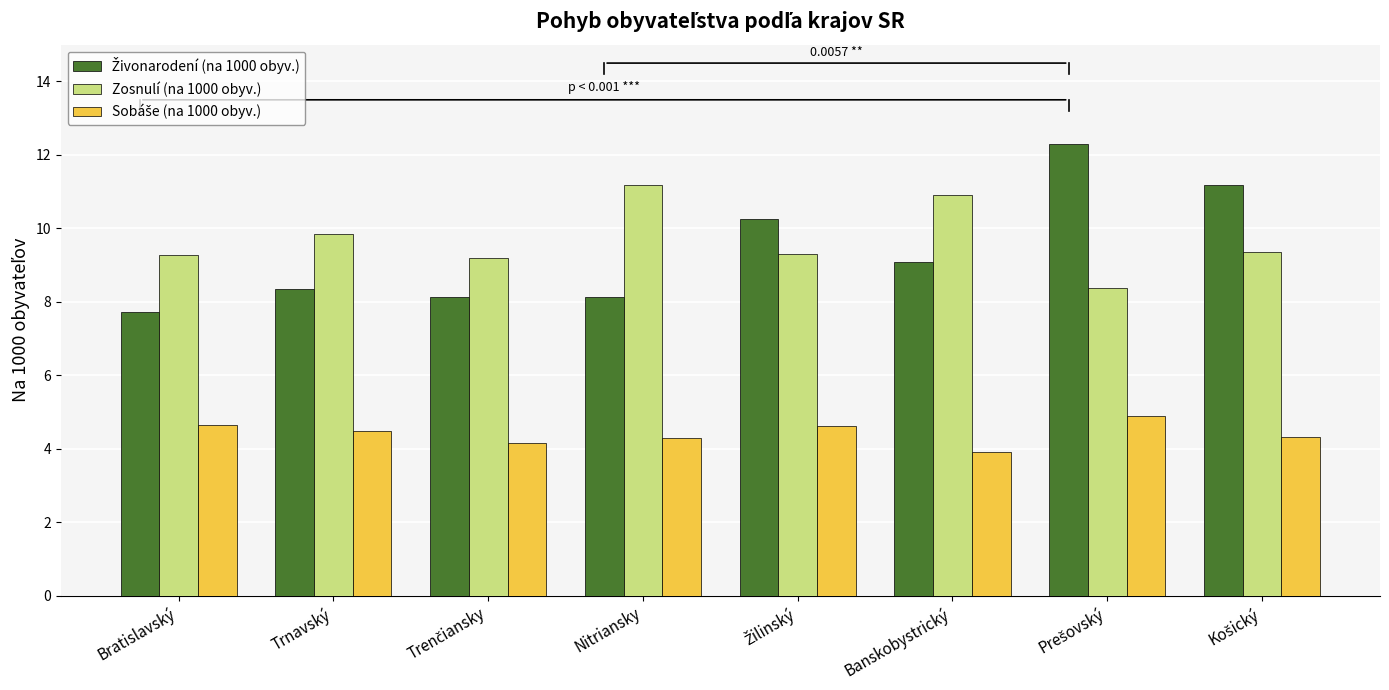

What is the label of the 7th bar from the right?

Trnavský